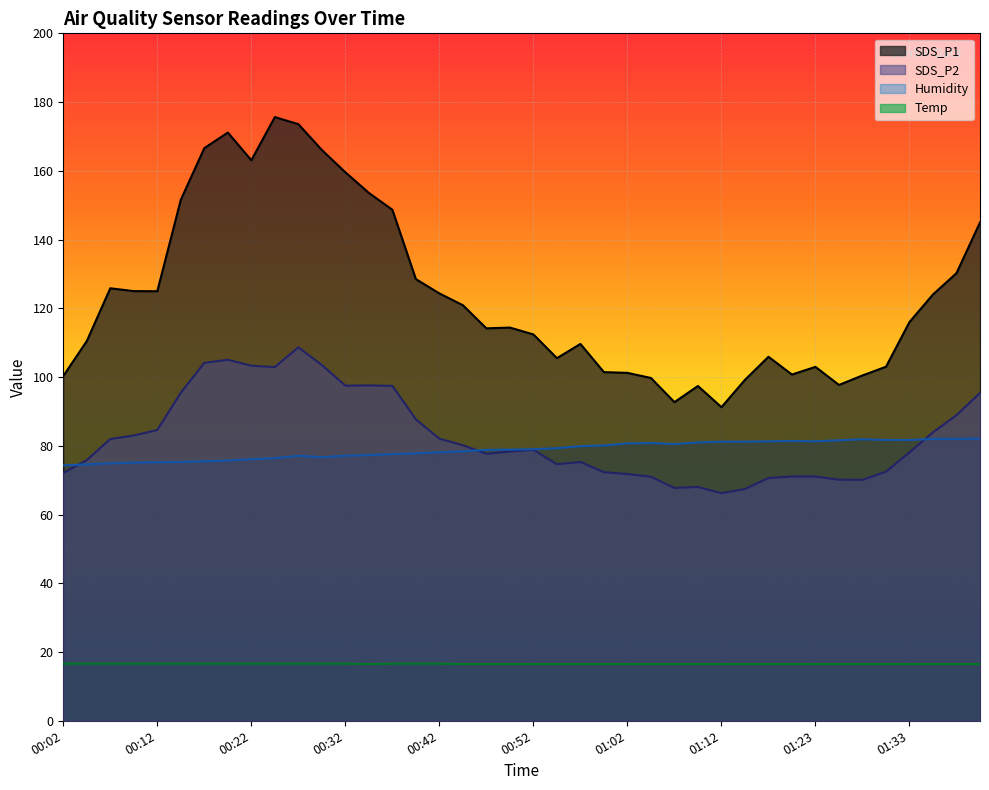

What is the value of the SDS_P1 point at the 34th from the left?

97.7